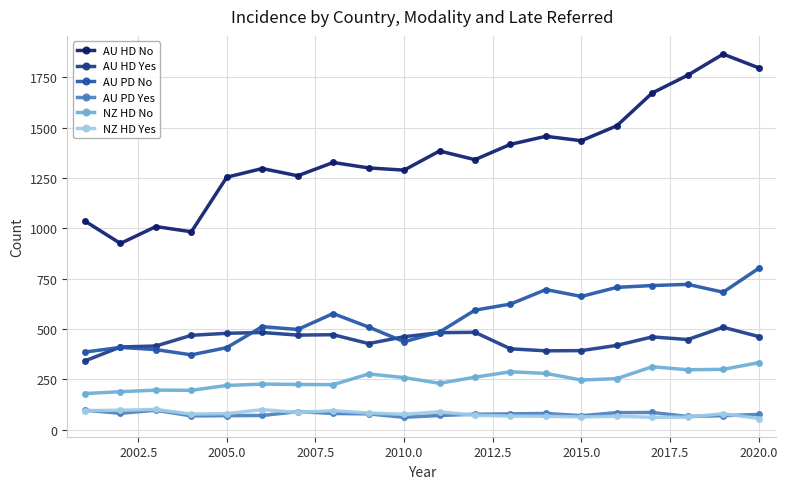

At how many categories does at least one series exceed 864?

20